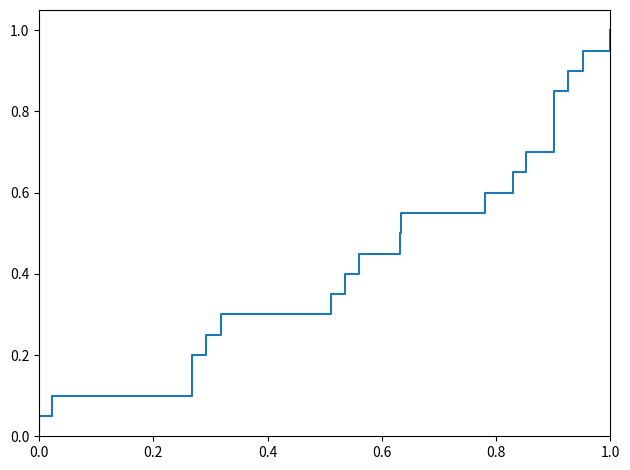

How many lines are shown in the chart?

1